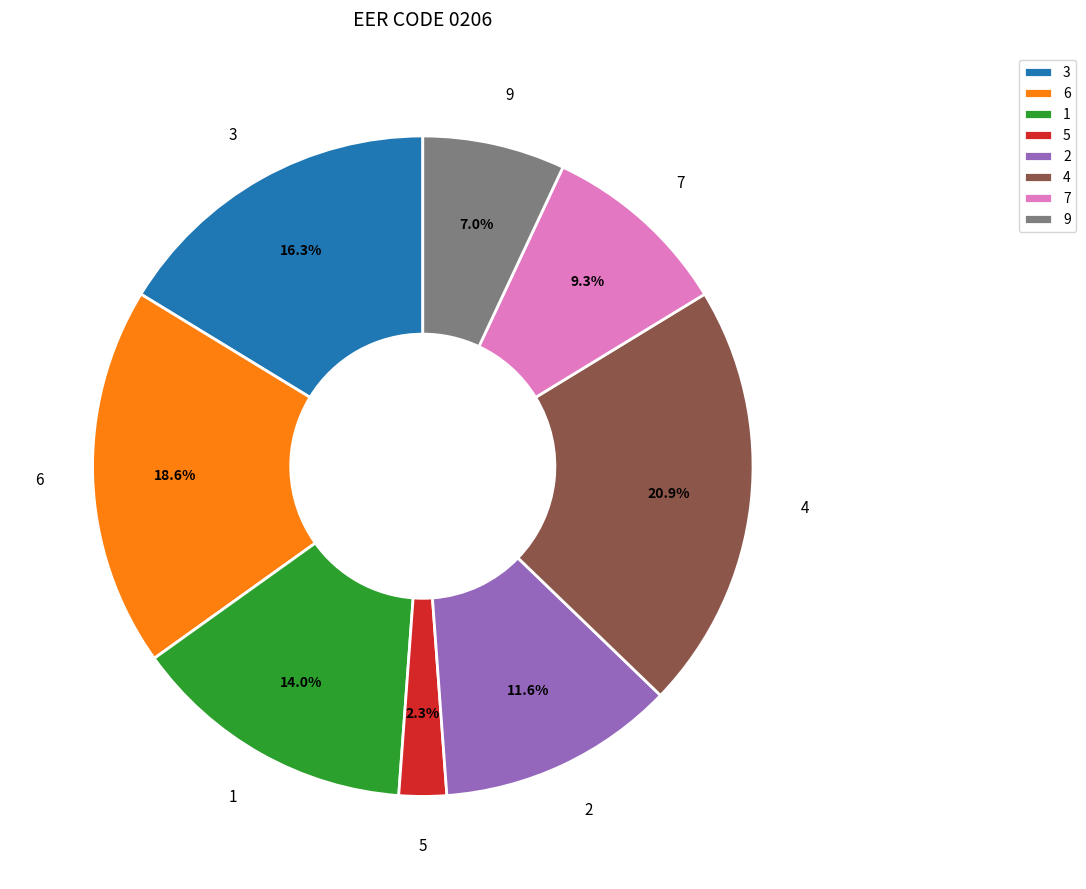

What is the ratio of the value at 7 to the value at 6?

0.5